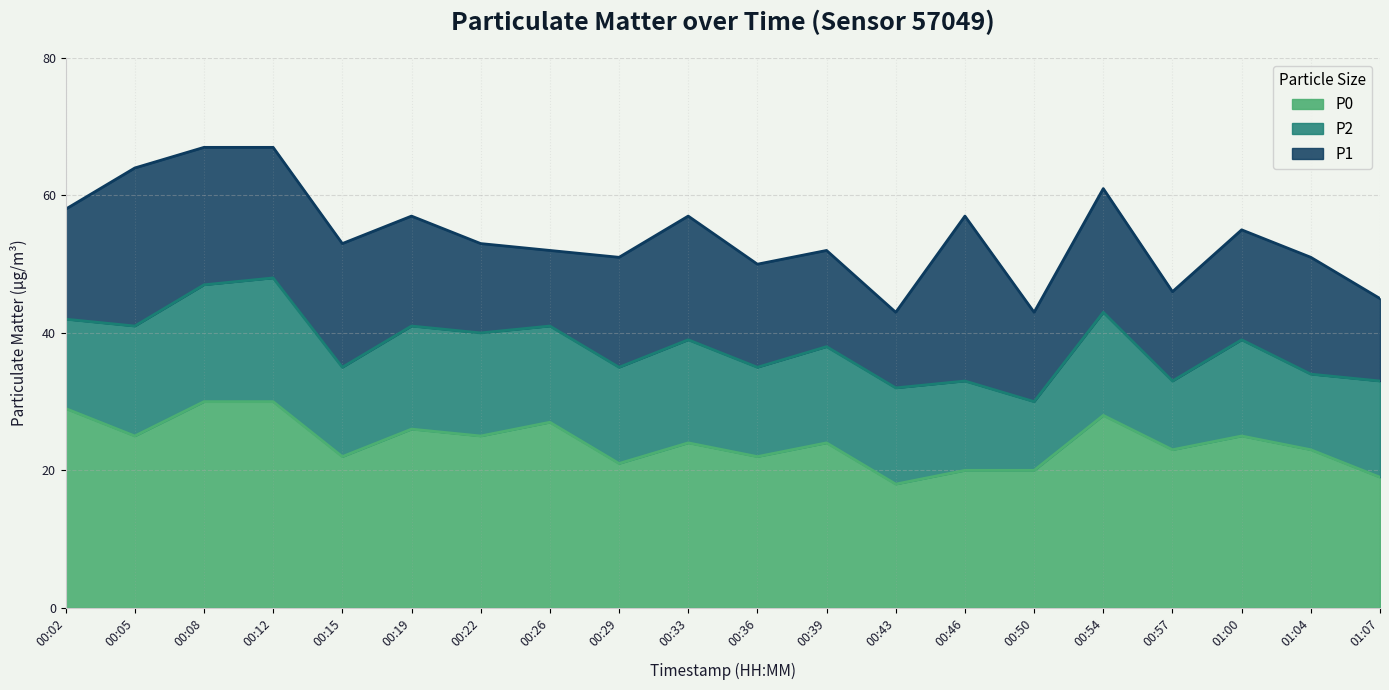

Reading left to right, extract all data points from this chart.

P1: 00:02=58	00:05=64	00:08=67	00:12=67	00:15=53	00:19=57	00:22=53	00:26=52	00:29=51	00:33=57	00:36=50	00:39=52	00:43=43	00:46=57	00:50=43	00:54=61	00:57=46	01:00=55	01:04=51	01:07=45
P2: 00:02=42	00:05=41	00:08=47	00:12=48	00:15=35	00:19=41	00:22=40	00:26=41	00:29=35	00:33=39	00:36=35	00:39=38	00:43=32	00:46=33	00:50=30	00:54=43	00:57=33	01:00=39	01:04=34	01:07=33
P0: 00:02=29	00:05=25	00:08=30	00:12=30	00:15=22	00:19=26	00:22=25	00:26=27	00:29=21	00:33=24	00:36=22	00:39=24	00:43=18	00:46=20	00:50=20	00:54=28	00:57=23	01:00=25	01:04=23	01:07=19